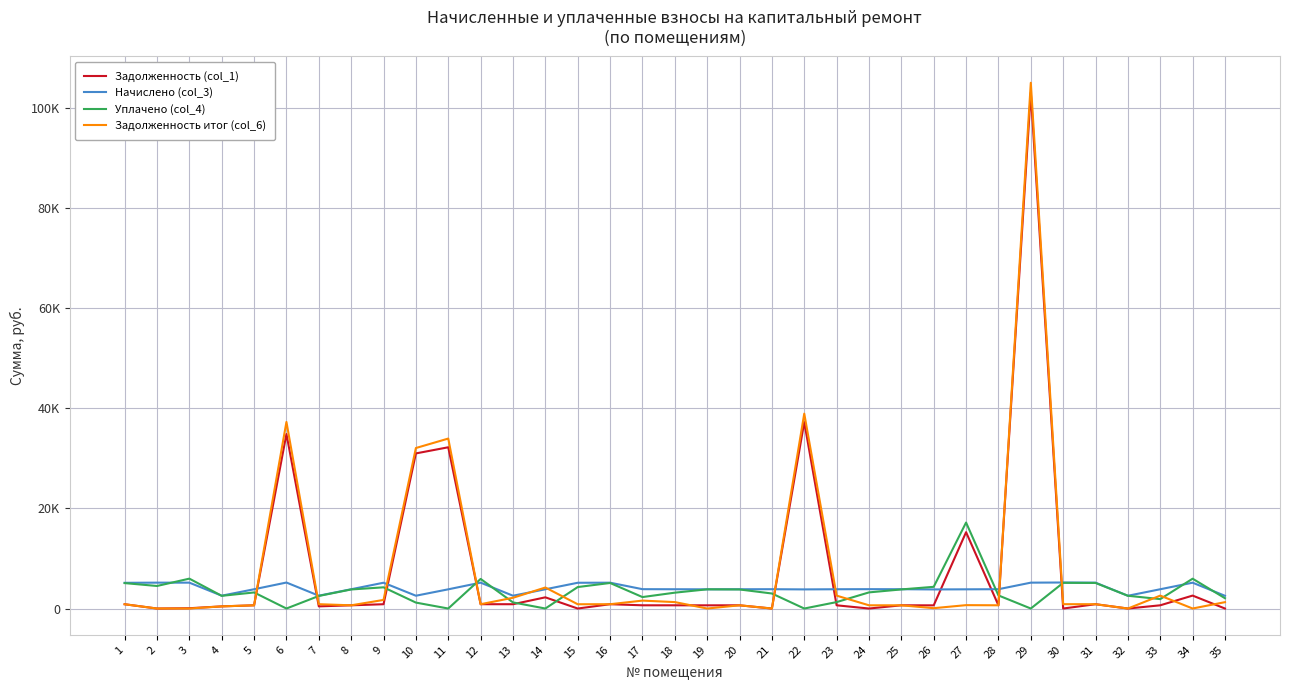

What are all the series names shown in the legend?

Задолженность (col_1), Начислено (col_3), Уплачено (col_4), Задолженность итог (col_6)